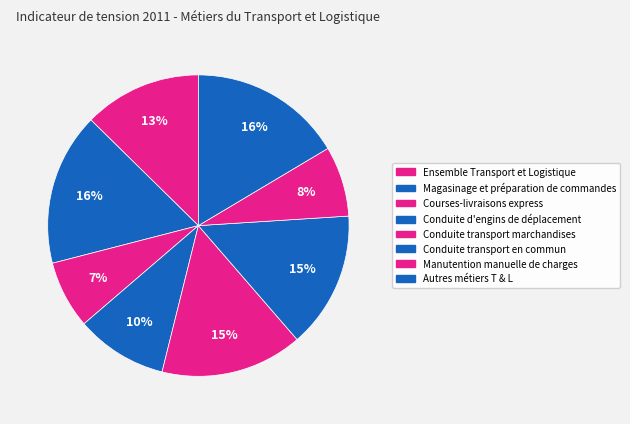

Does any single category account for the majority?

No